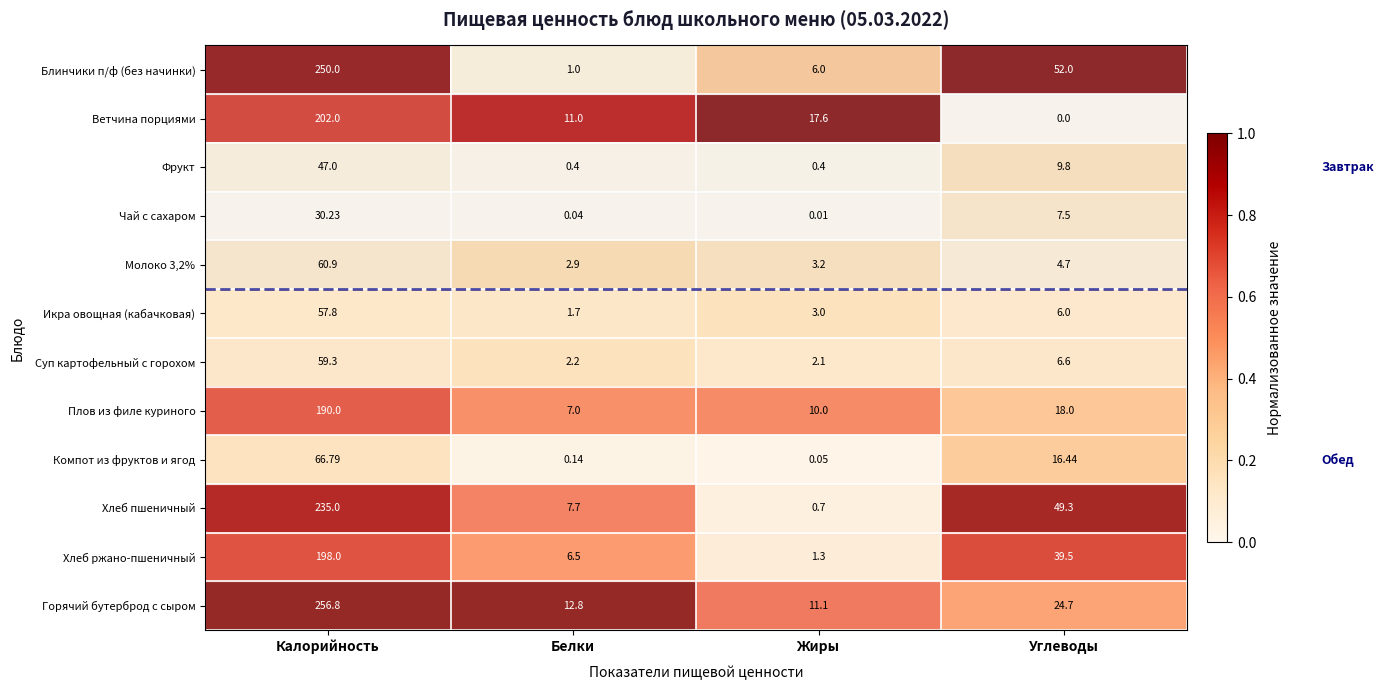

What is the greatest value displayed?

256.8